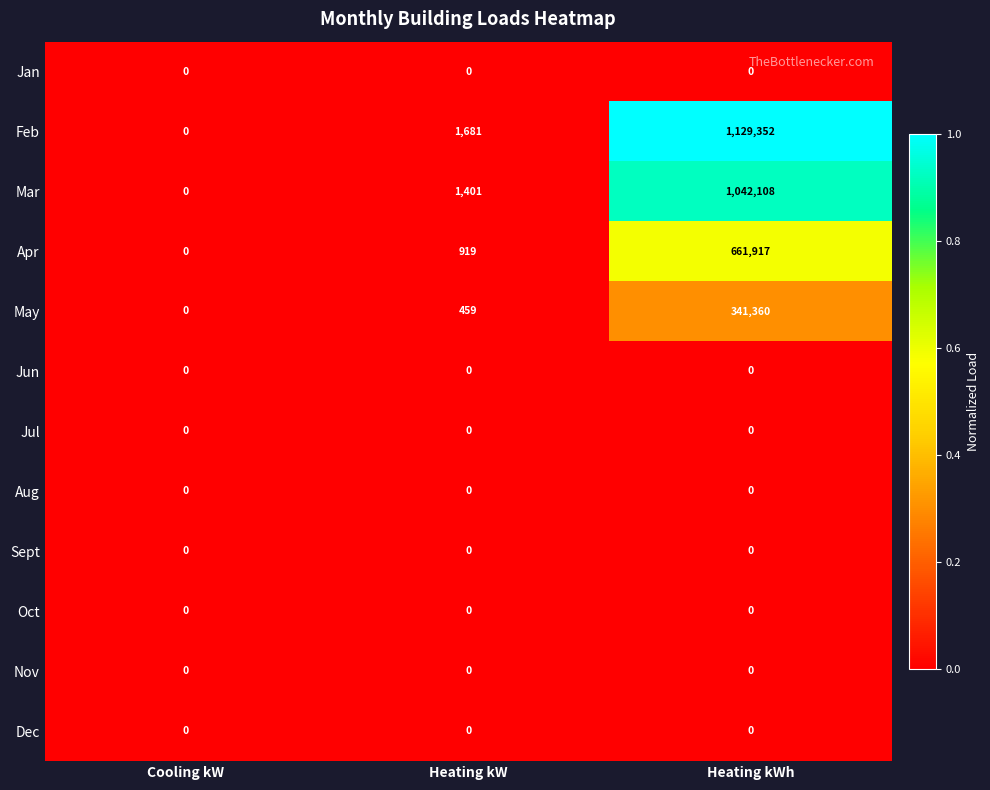

List the labels in order of Feb value, largest first.

Heating kWh, Heating kW, Cooling kW